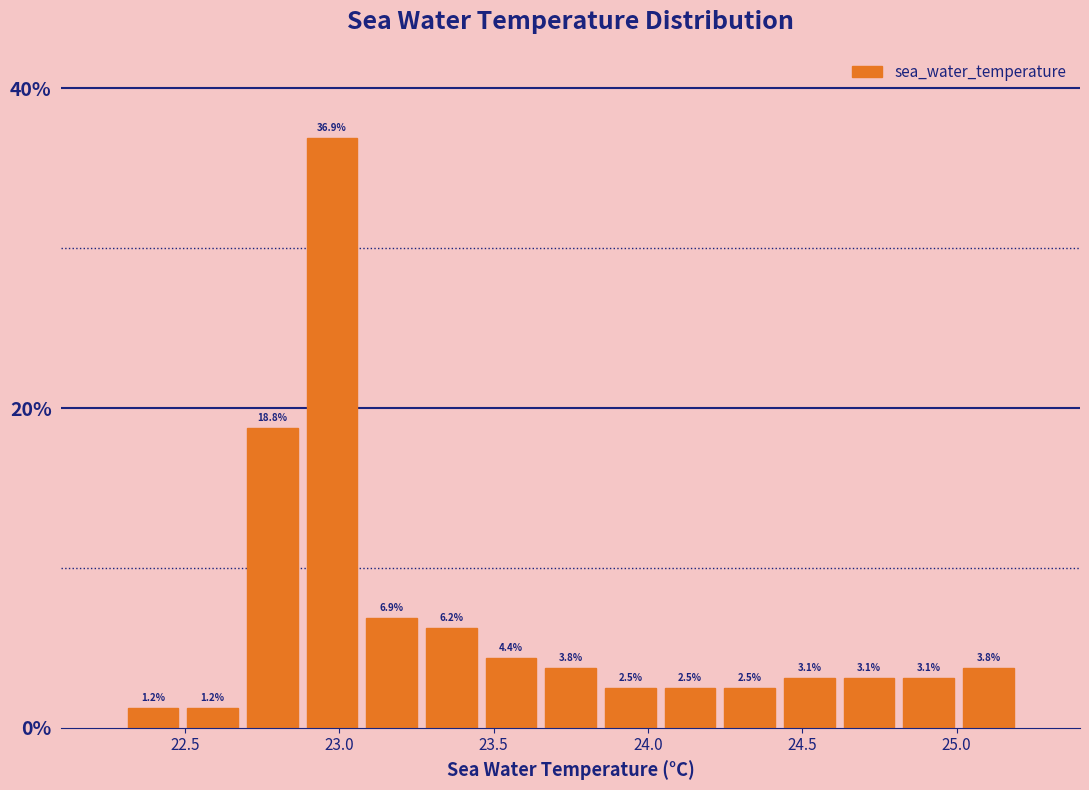

Read against the x-axis, roughly where is the centre of the tallest bar?

23.00